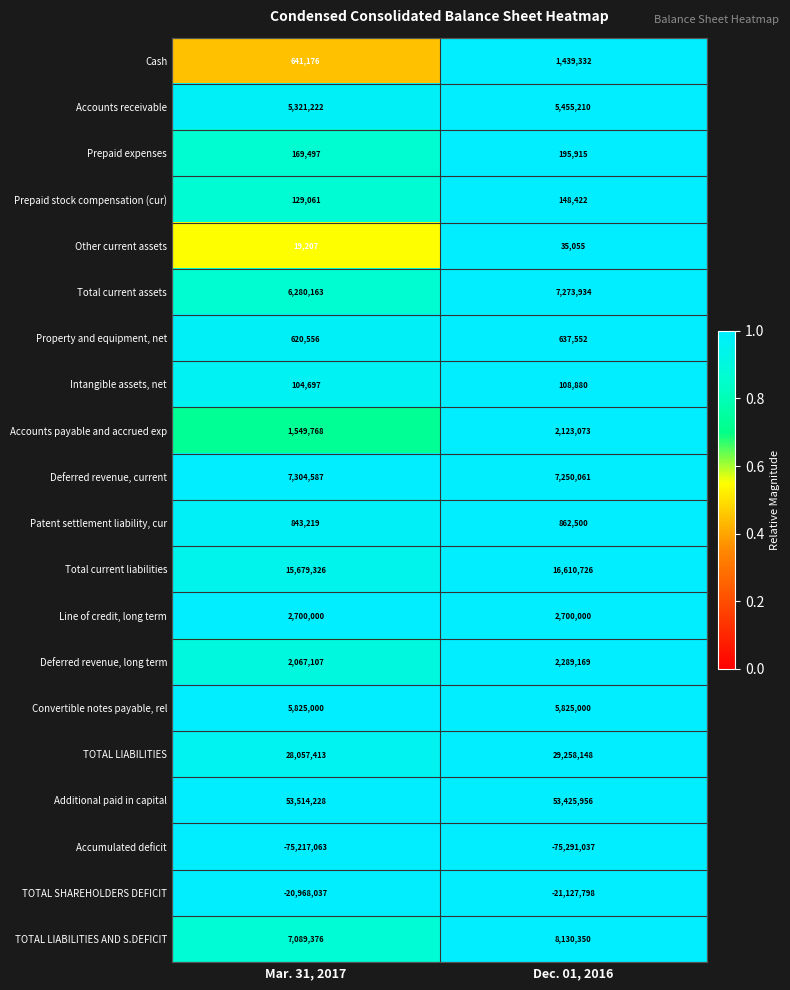

At which category does the chart reach its minimum across all series?

Dec. 01, 2016